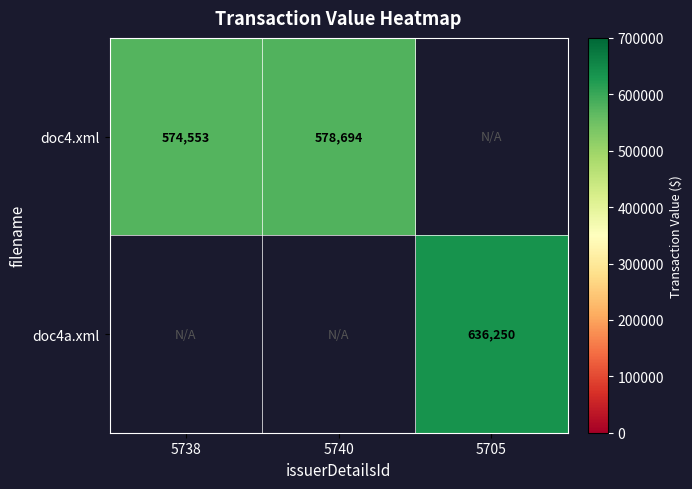

Is it true that doc4.xml equals 574553 at 5738?

True